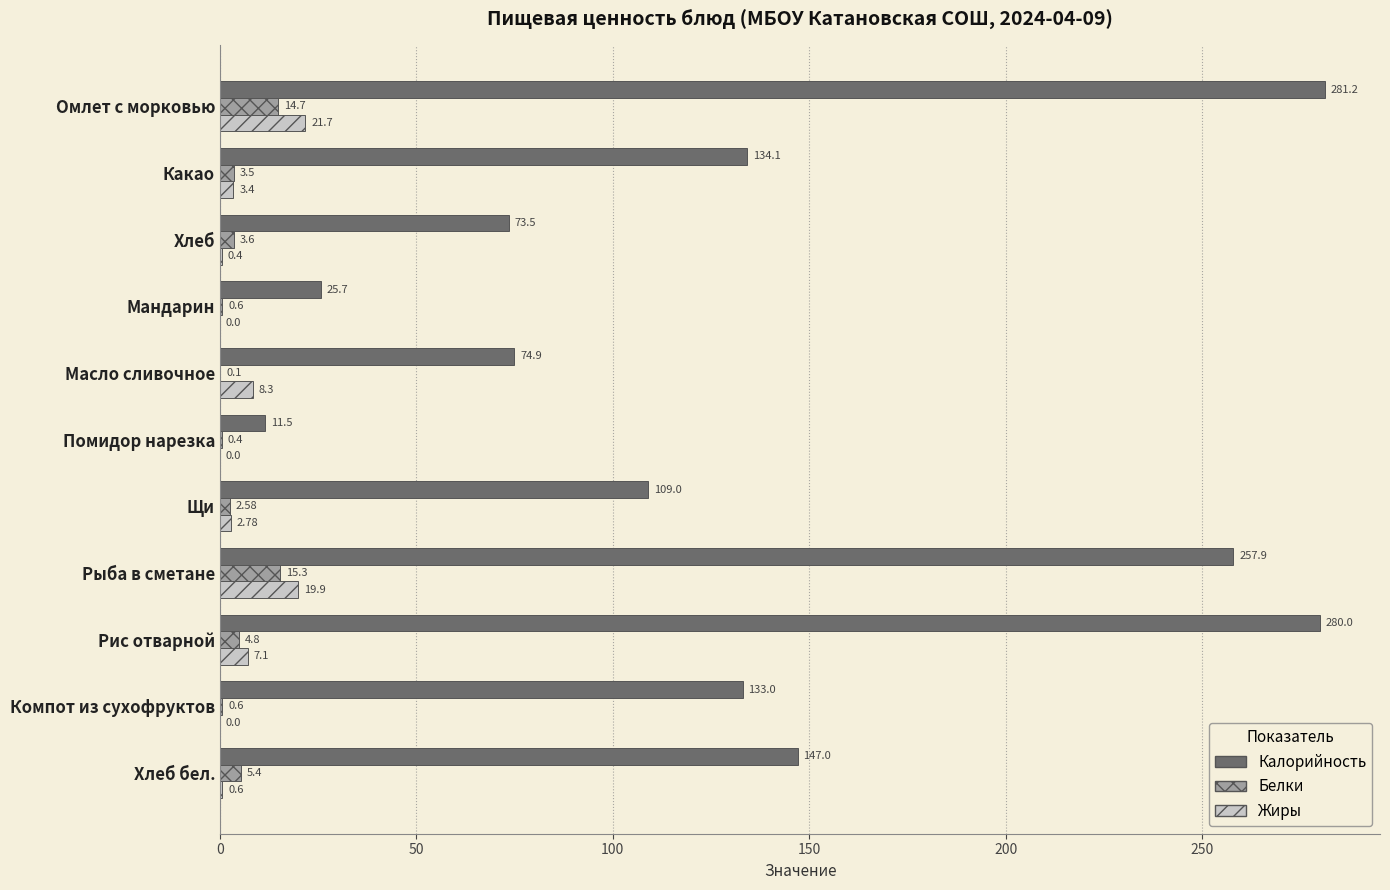

At which label is Белки closest to 7?

Хлеб бел.